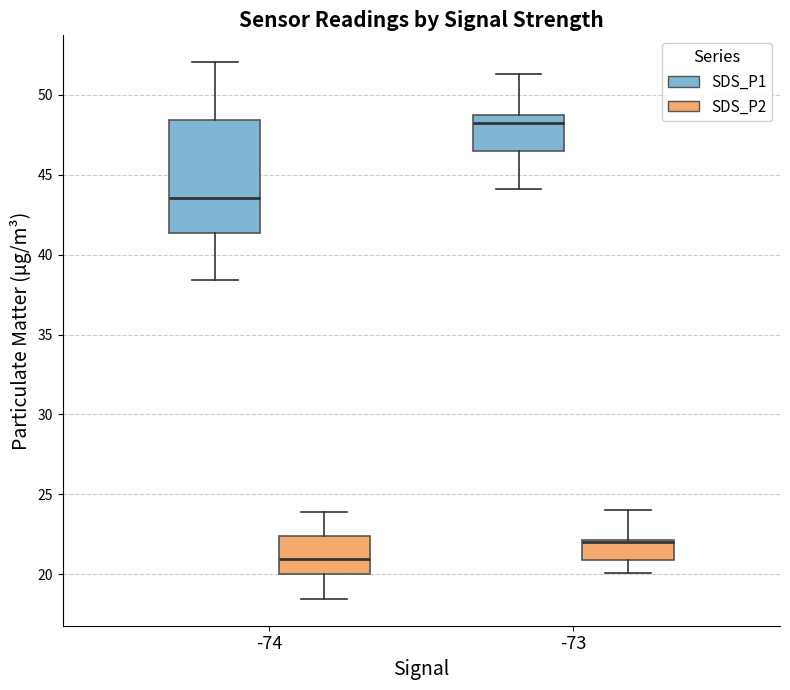

Which box is the tallest, from its lower edge to its upper edge?

-74 (SDS_P1)